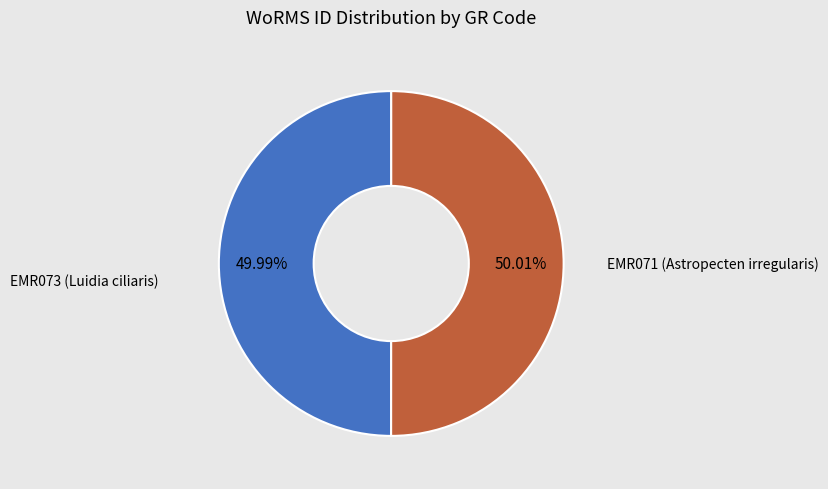

Is there a majority slice in this chart?

Yes